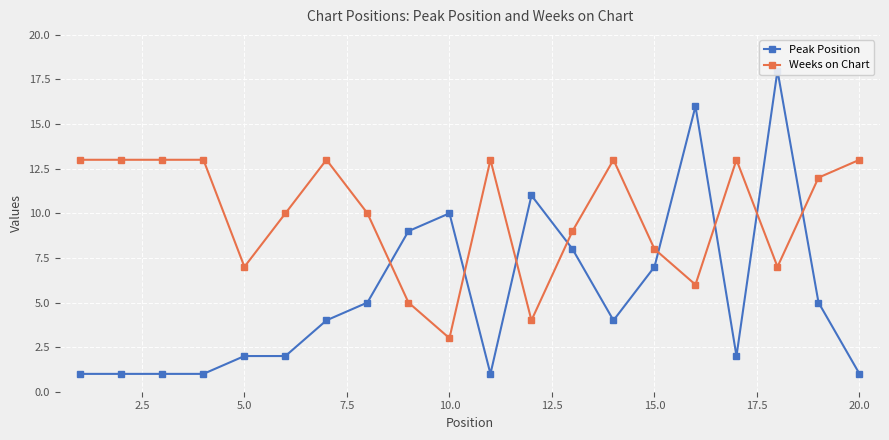

What is the lowest value of the Weeks on Chart series?

3